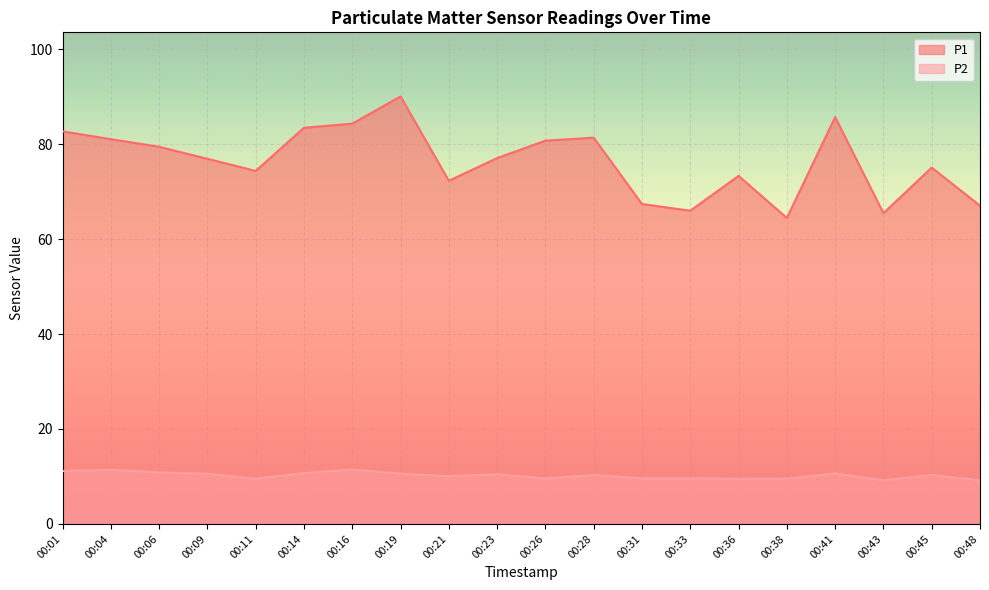

True or false: P1 has a value of 72.3 at 00:21.

True